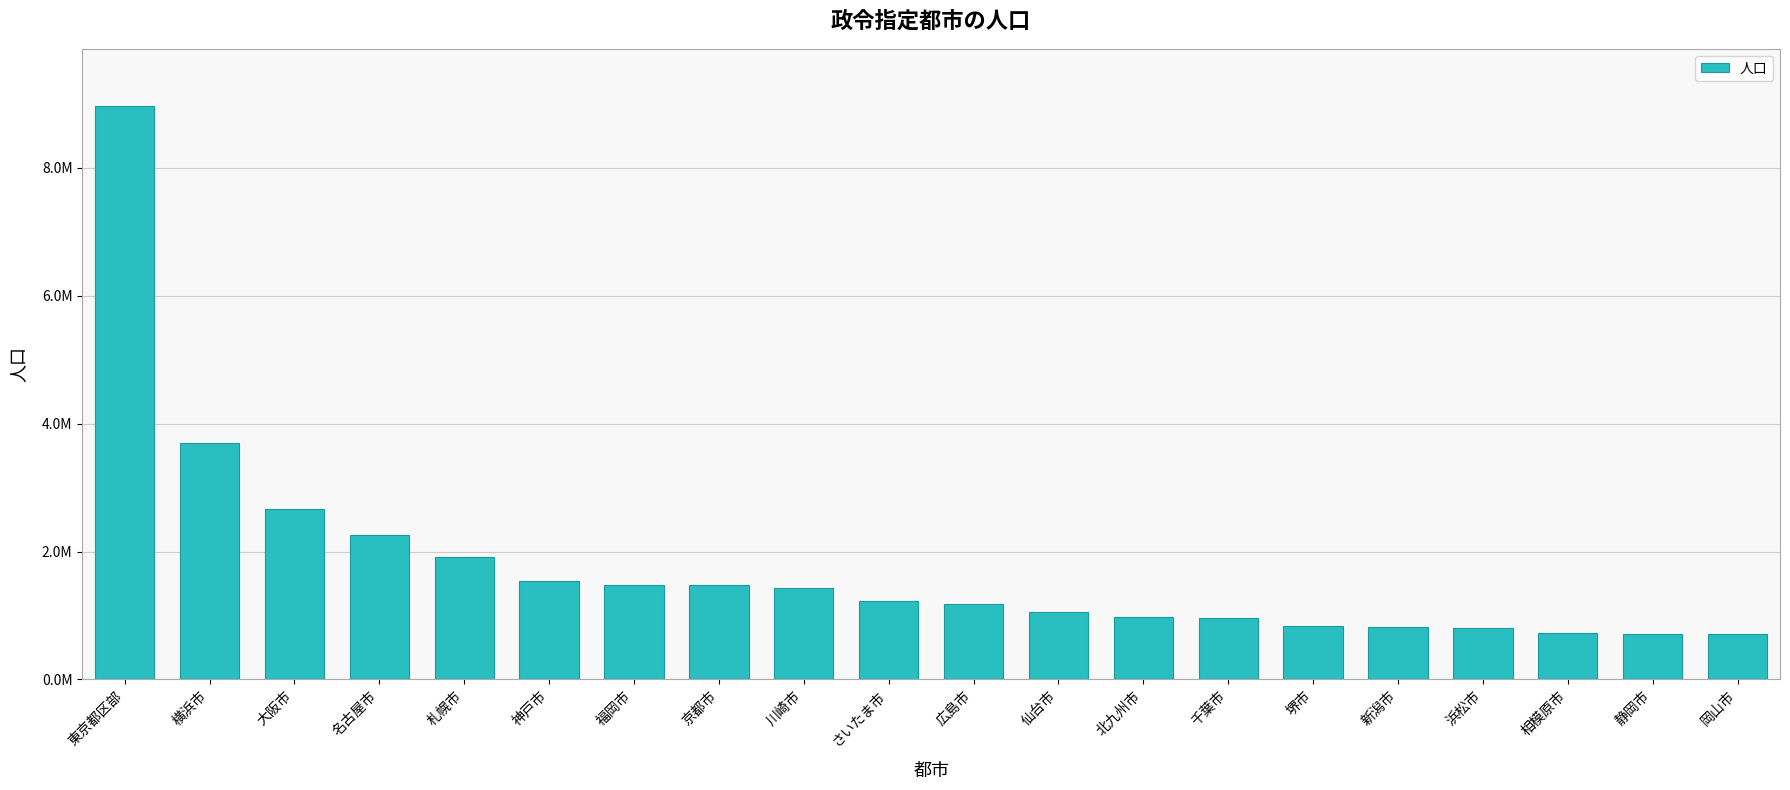

Are the bars horizontal?

No